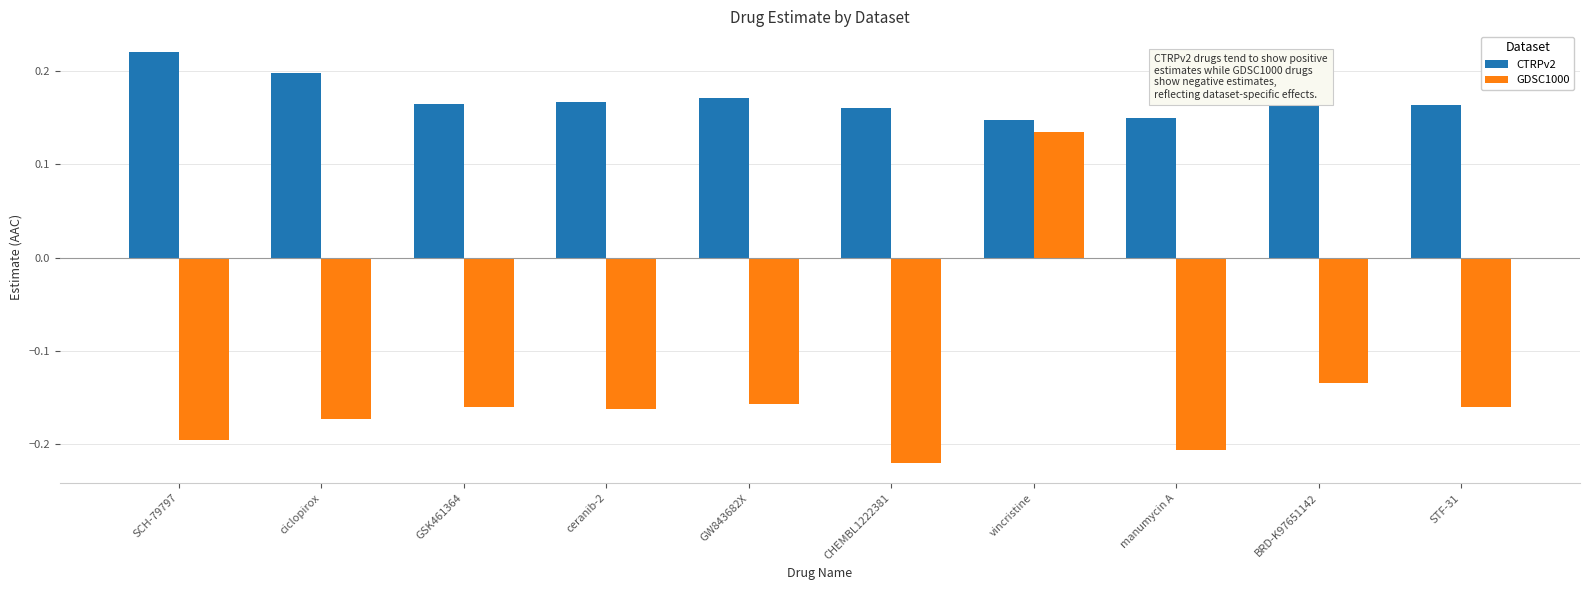

Rank the series at ceranib-2 from lowest to highest value.

GDSC1000, CTRPv2